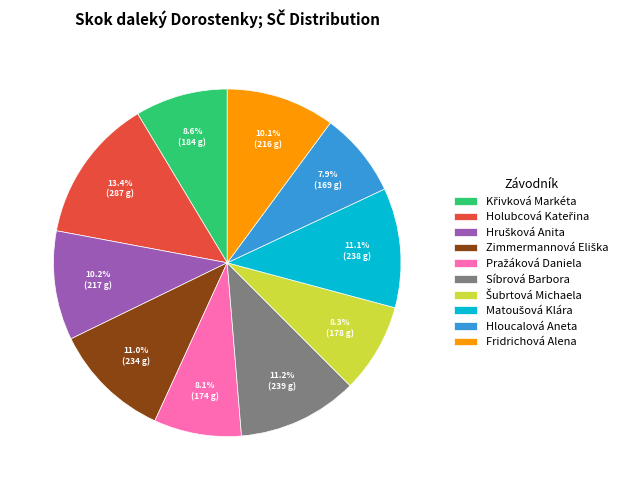

To the nearest percent, what percentage of the pie is Hloucalová Aneta?

8%